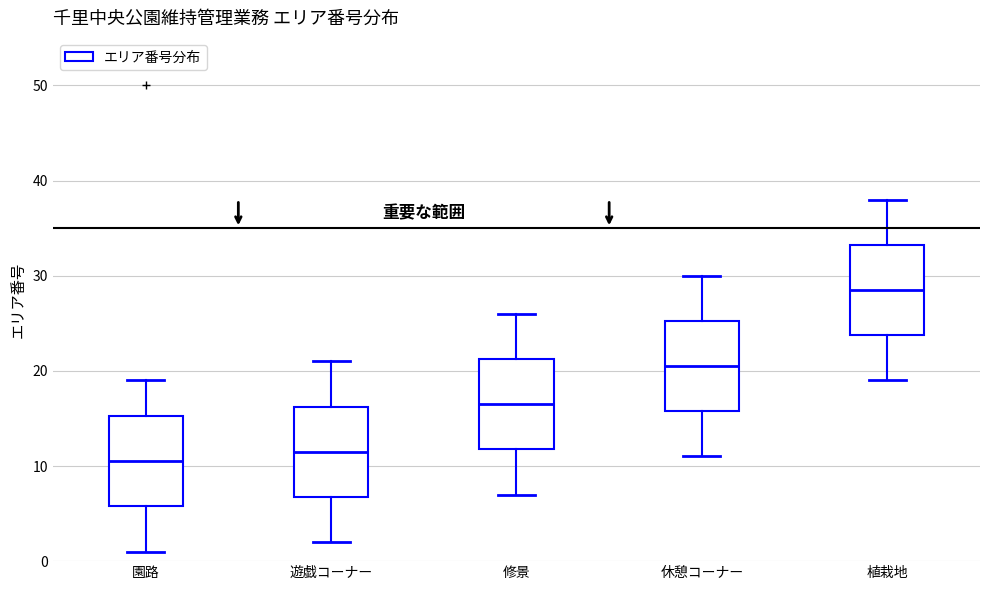

Reading left to right, transcribe this box plot: for each box, give where its median line is, the range the box spans, and where its two whiskers end, as read against the y-axis. The values are not printed on the chart, so give them approximately, as read against the axis.

園路: median 11, box 6 to 15, whiskers 1 to 19
遊戯コーナー: median 12, box 7 to 16, whiskers 2 to 21
修景: median 17, box 12 to 21, whiskers 7 to 26
休憩コーナー: median 21, box 16 to 25, whiskers 11 to 30
植栽地: median 29, box 24 to 33, whiskers 19 to 38